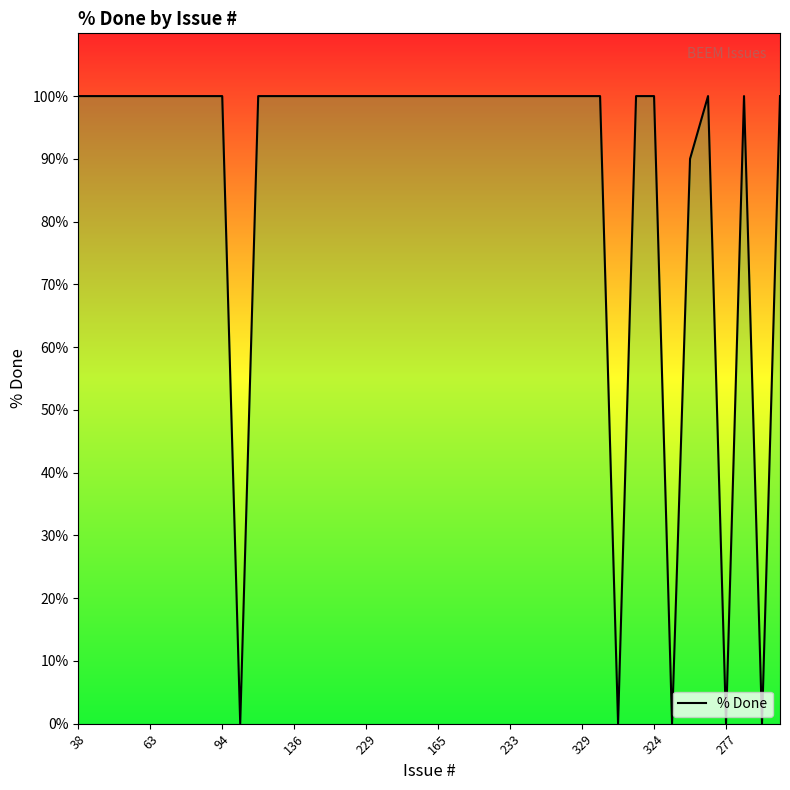

What is the maximum value shown in the chart?

100